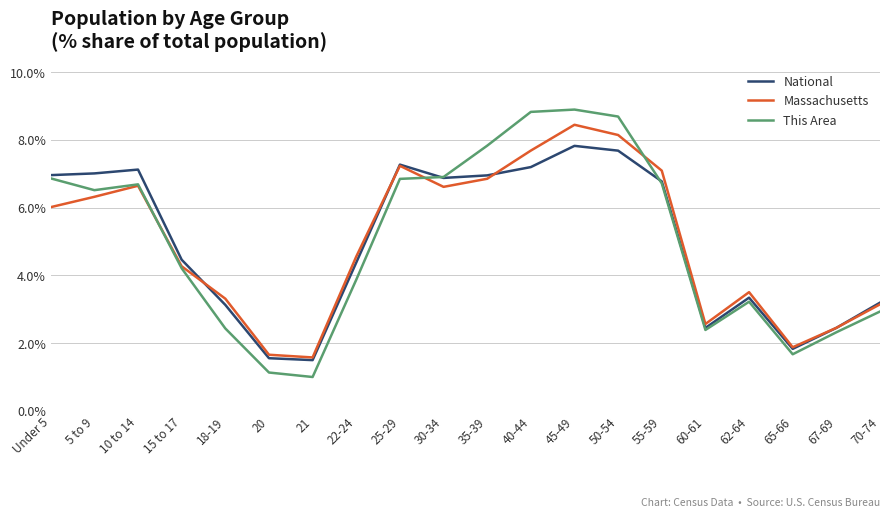

List the series in order of their peak value, lowest first.

National, Massachusetts, This Area